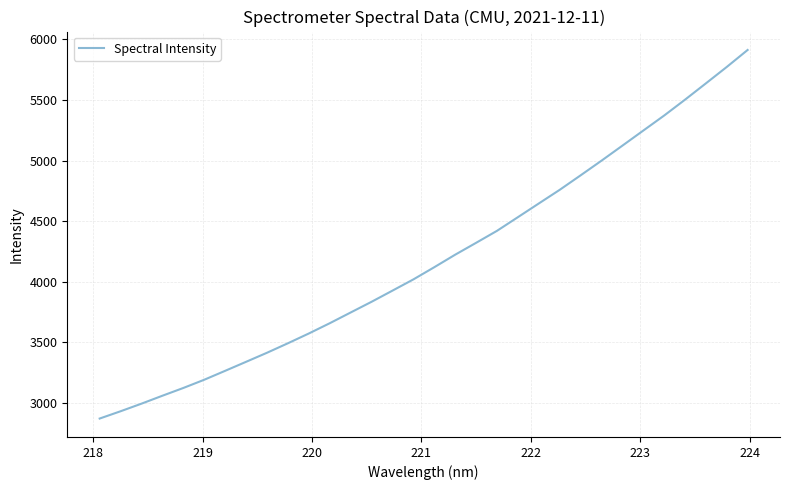

What is the smallest value displayed?

2870.1